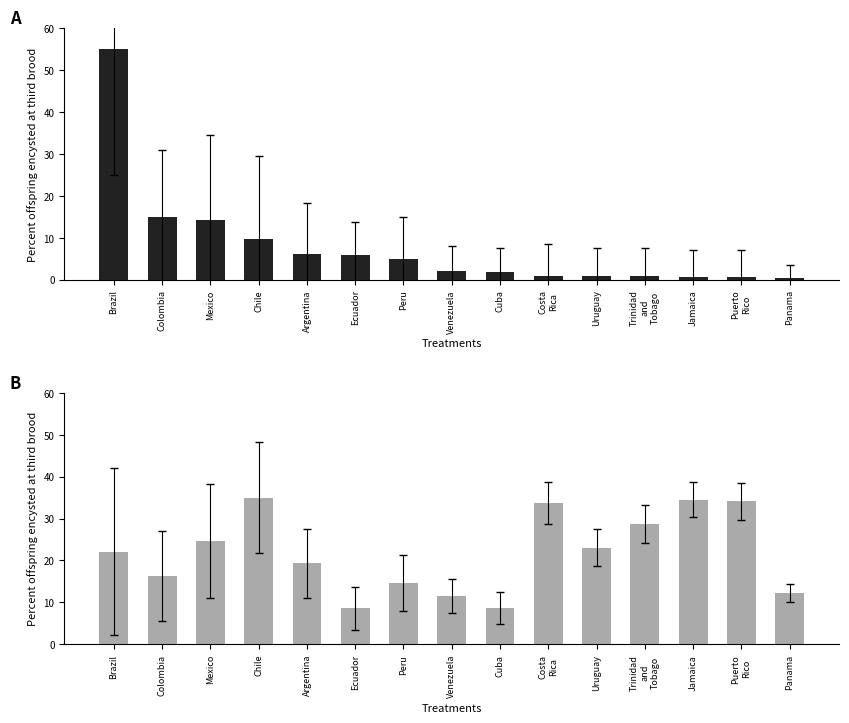

List the series in order of their overall mean, highest first.

Citations per Document, Documents